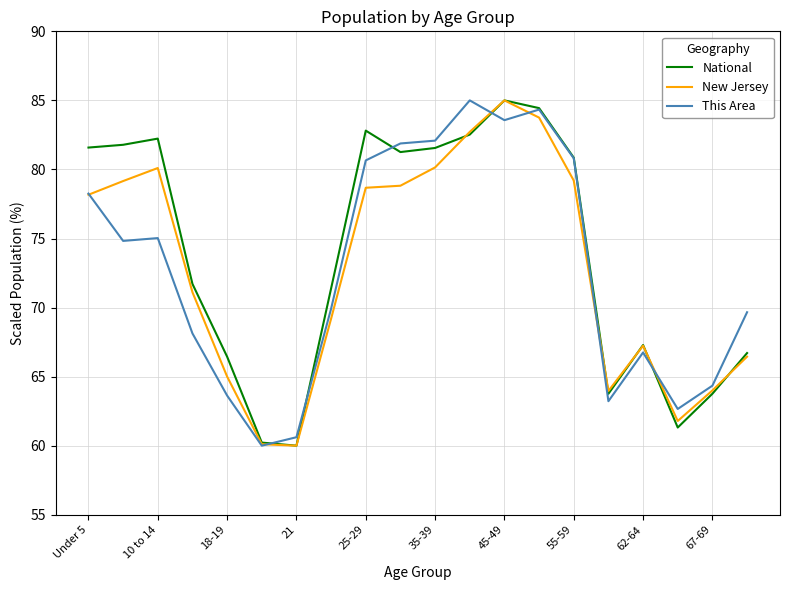

What is the greatest value displayed?

85.0